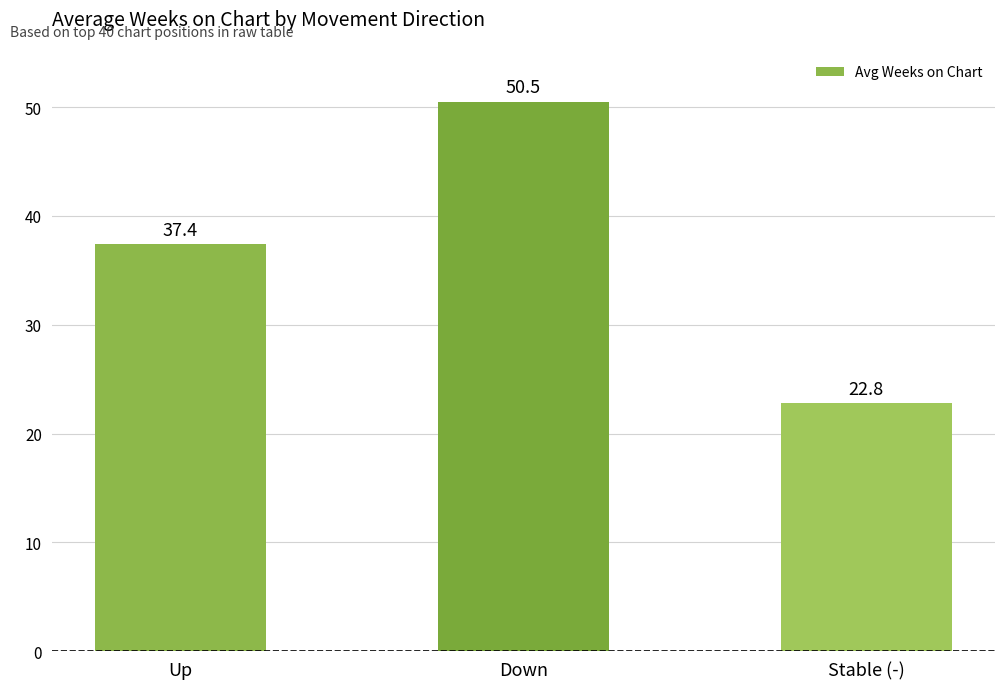

List the labels in order of value, smallest first.

Stable (-), Up, Down